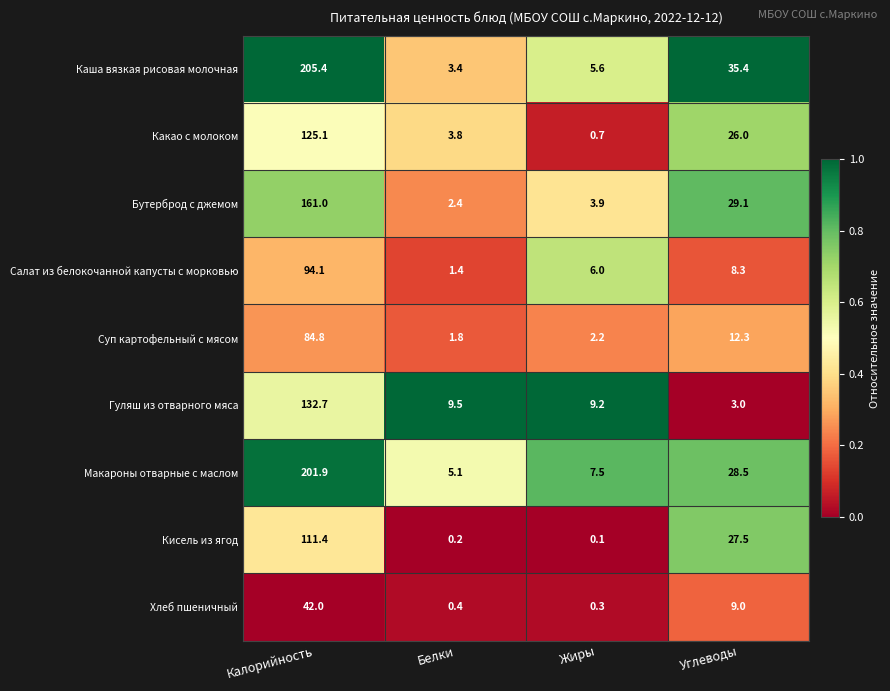

At how many categories does at least one series exceed 0?

4